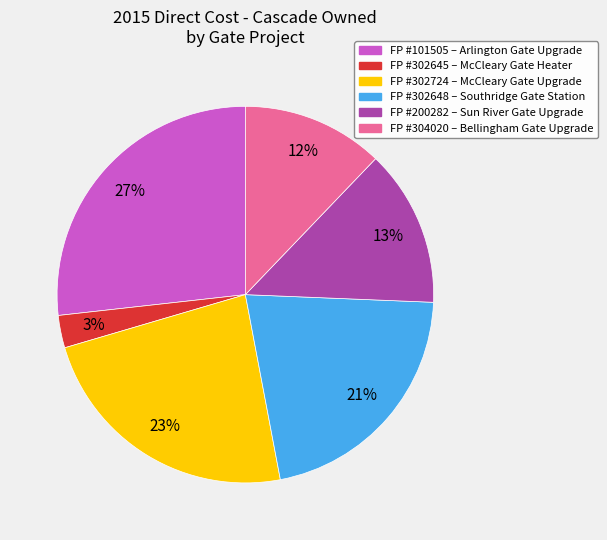

To the nearest percent, what is the difference between the largest and smallest slice percentages?

24%